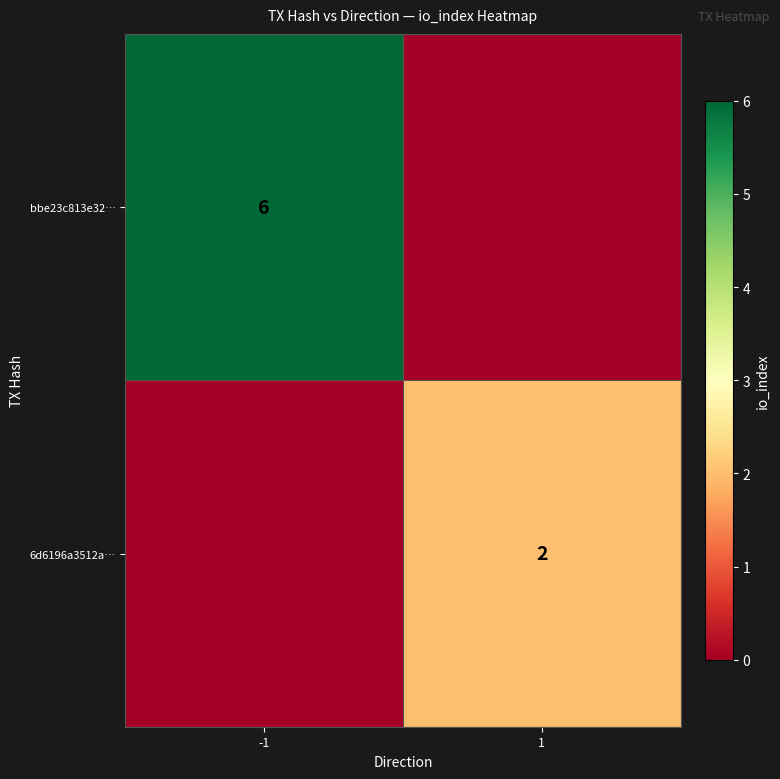

What is the maximum value shown in the chart?

6